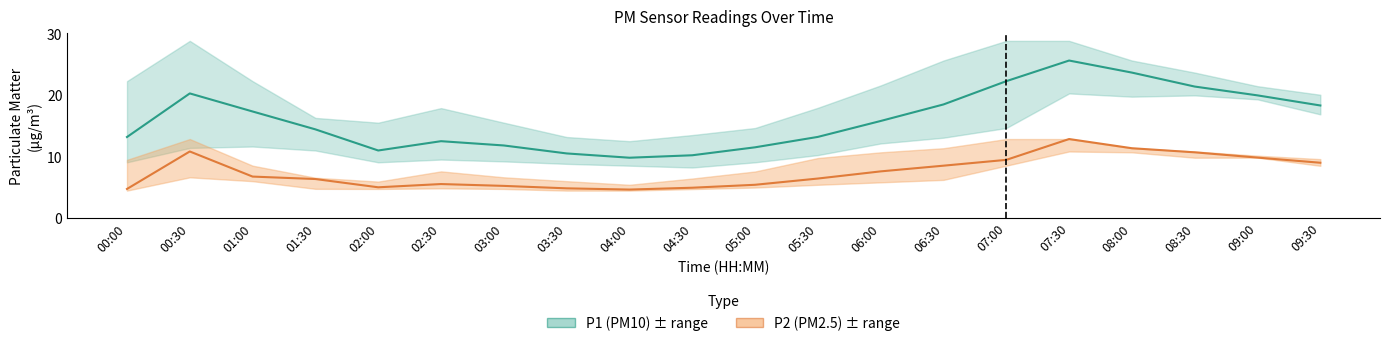

True or false: P1 (PM10) and P2 (PM2.5) cross at least once.

False